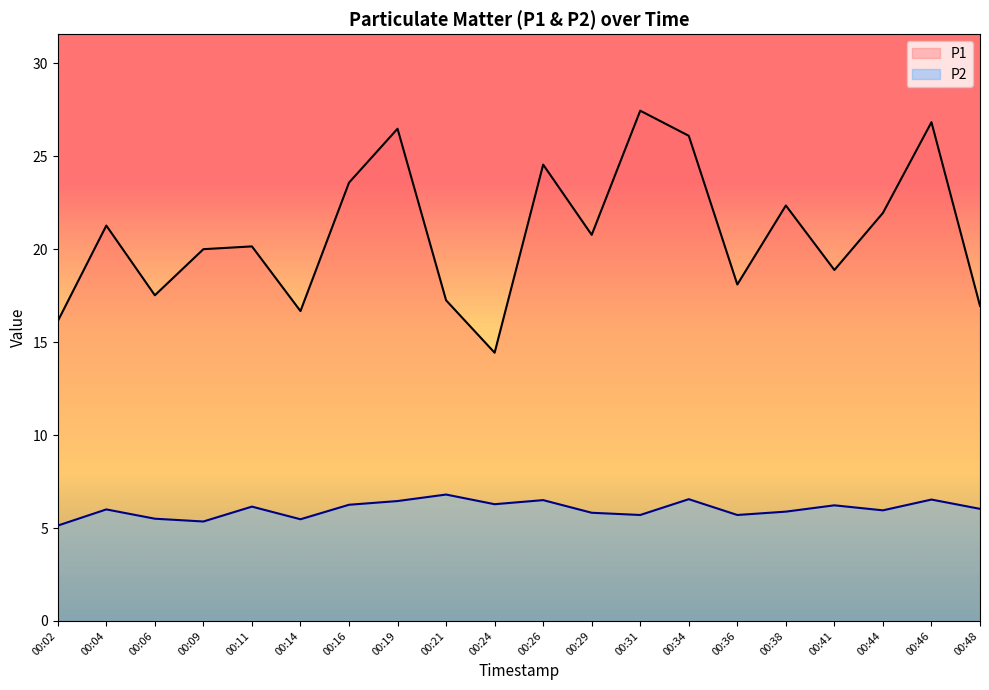

How many data points in P1 are less than 20?

8